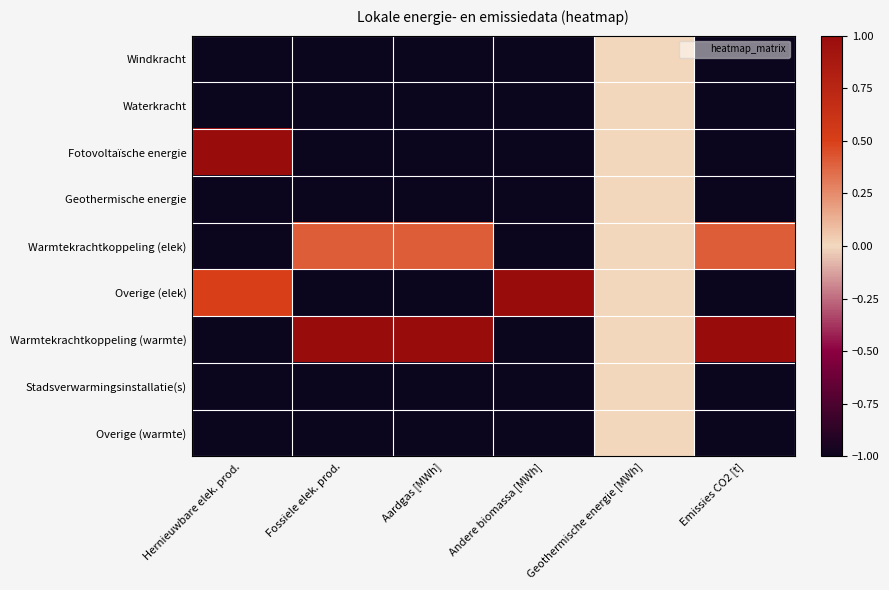

What is the total value across all series at Andere biomassa [MWh]?

-7.0